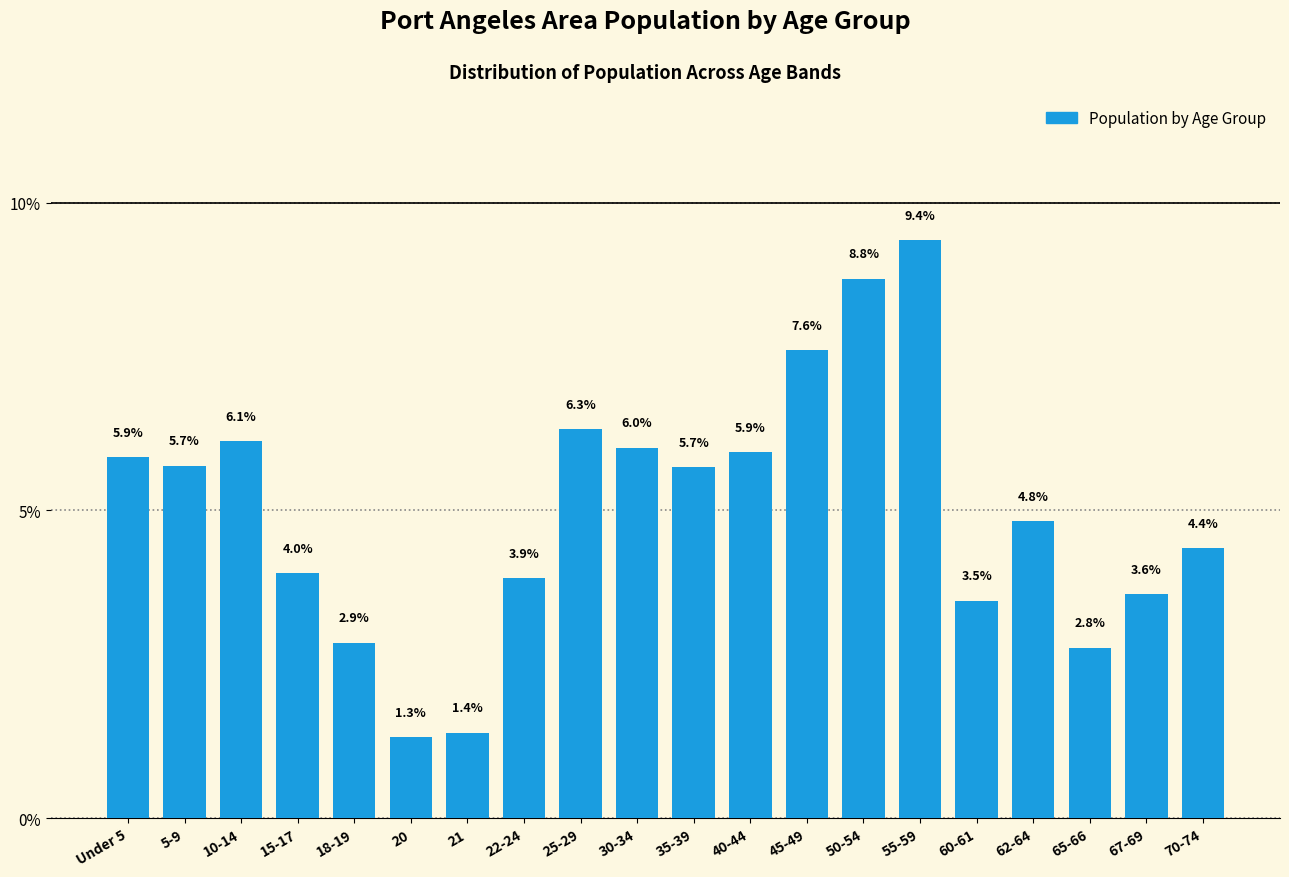

Reading left to right, what are all the values shown in this chart?

Under 5=5.9	5-9=5.7	10-14=6.1	15-17=4.0	18-19=2.9	20=1.3	21=1.4	22-24=3.9	25-29=6.3	30-34=6.0	35-39=5.7	40-44=5.9	45-49=7.6	50-54=8.8	55-59=9.4	60-61=3.5	62-64=4.8	65-66=2.8	67-69=3.6	70-74=4.4